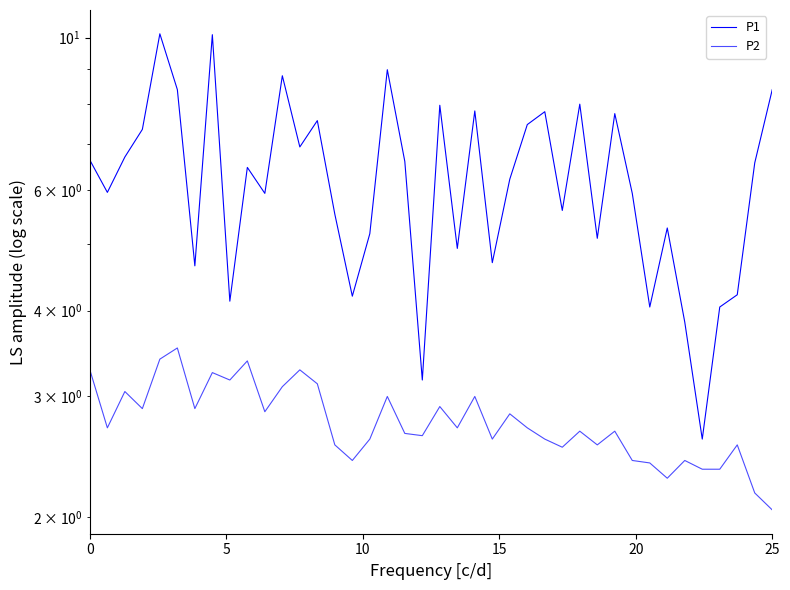

What is the difference between the second highest and second lowest values in the P1 series?

6.9